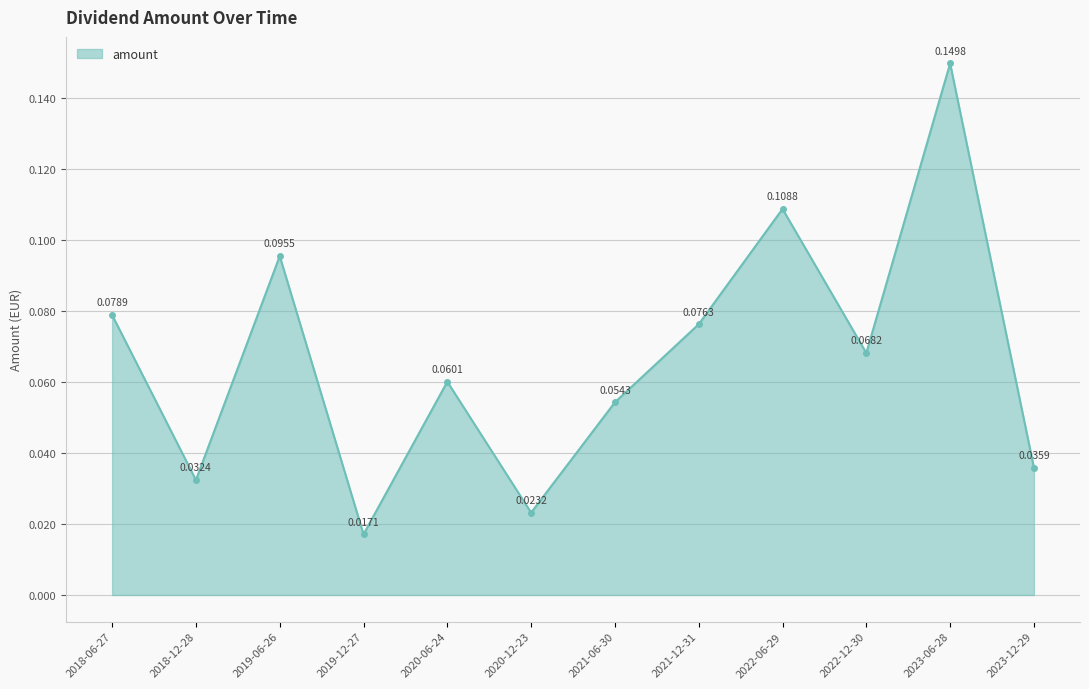

Which has a higher value, 2020-06-24 or 2019-06-26?

2019-06-26